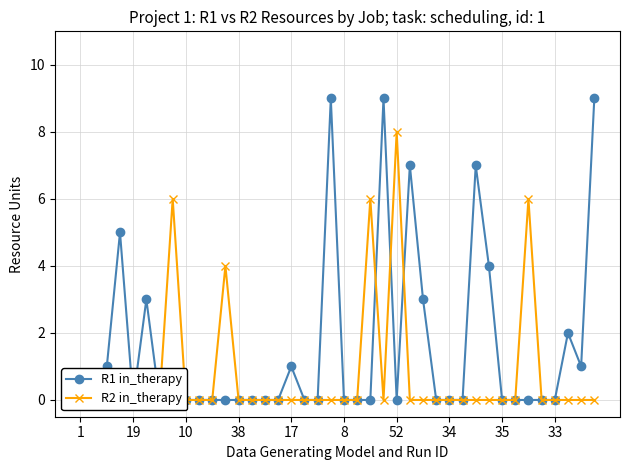

The value of R1 in_therapy at 29 is 3. True or false?

False